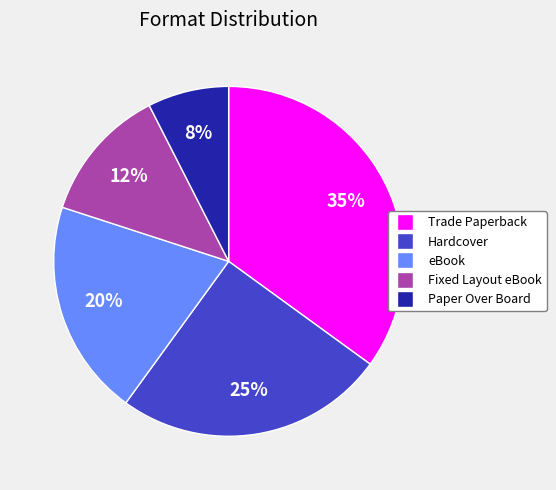

Which slice is the largest?

Trade Paperback